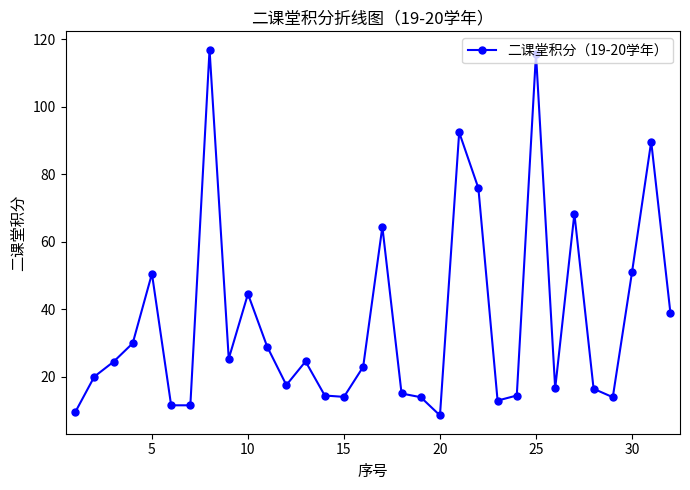

What is the difference between the maximum and minimum values?

108.4